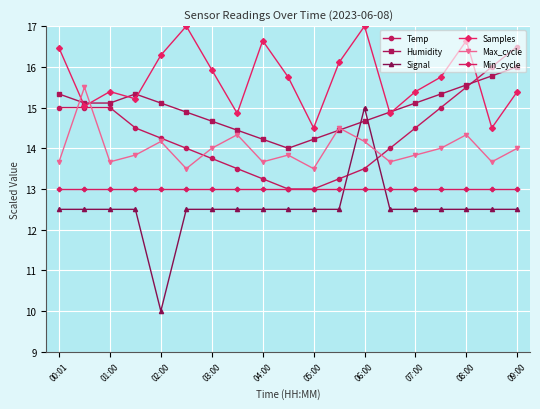

Rank the series by their maximum value, from lowest to highest.

Min_cycle, Signal, Max_cycle, Humidity, Temp, Samples